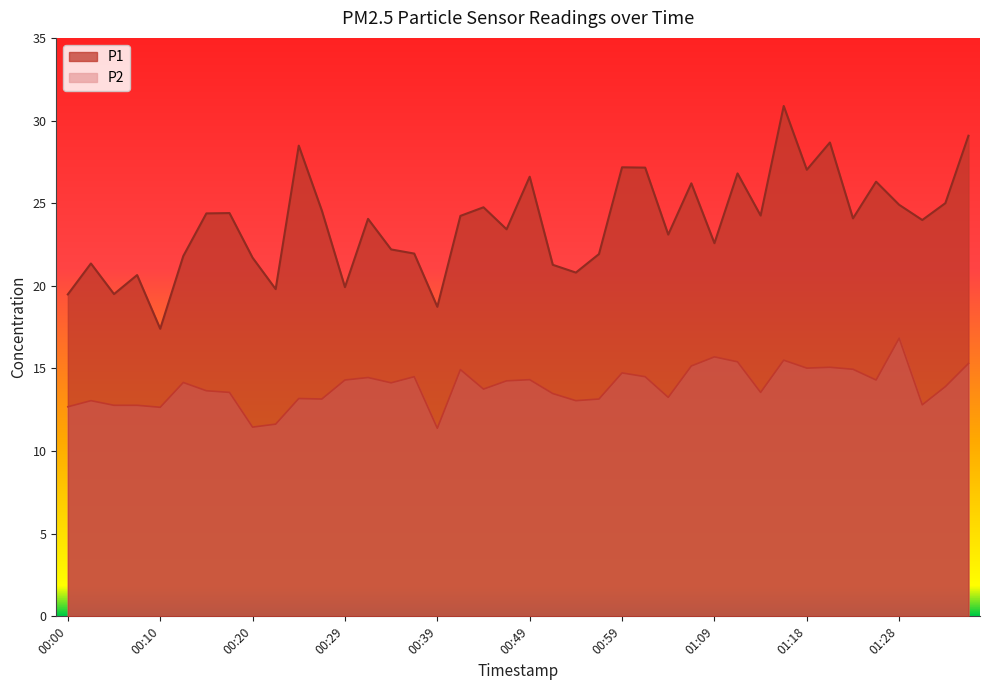

True or false: P2 and P1 cross at least once.

False